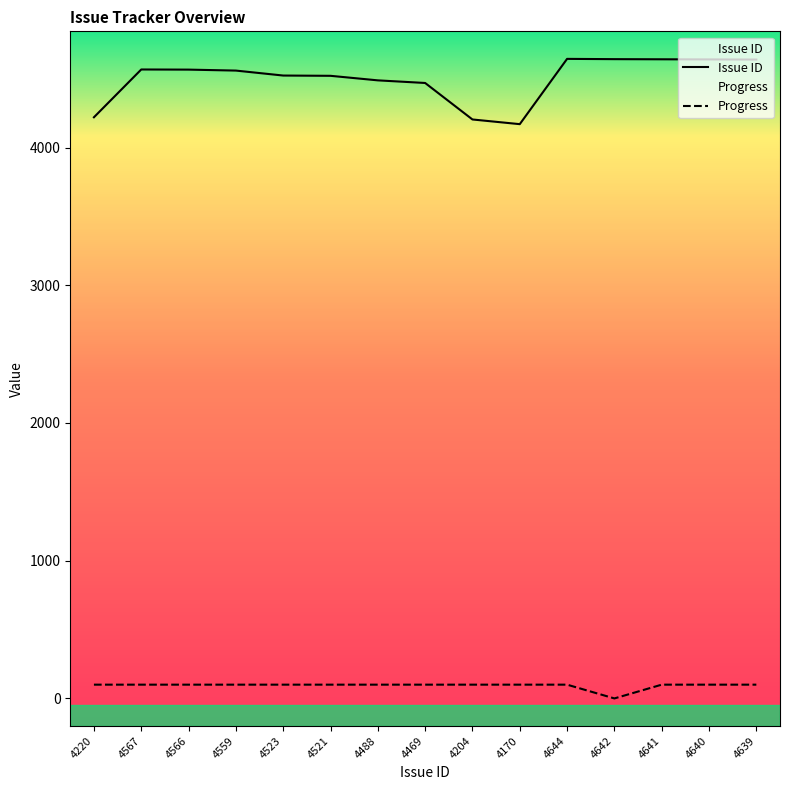

Which category has the lowest value across all series?

4642